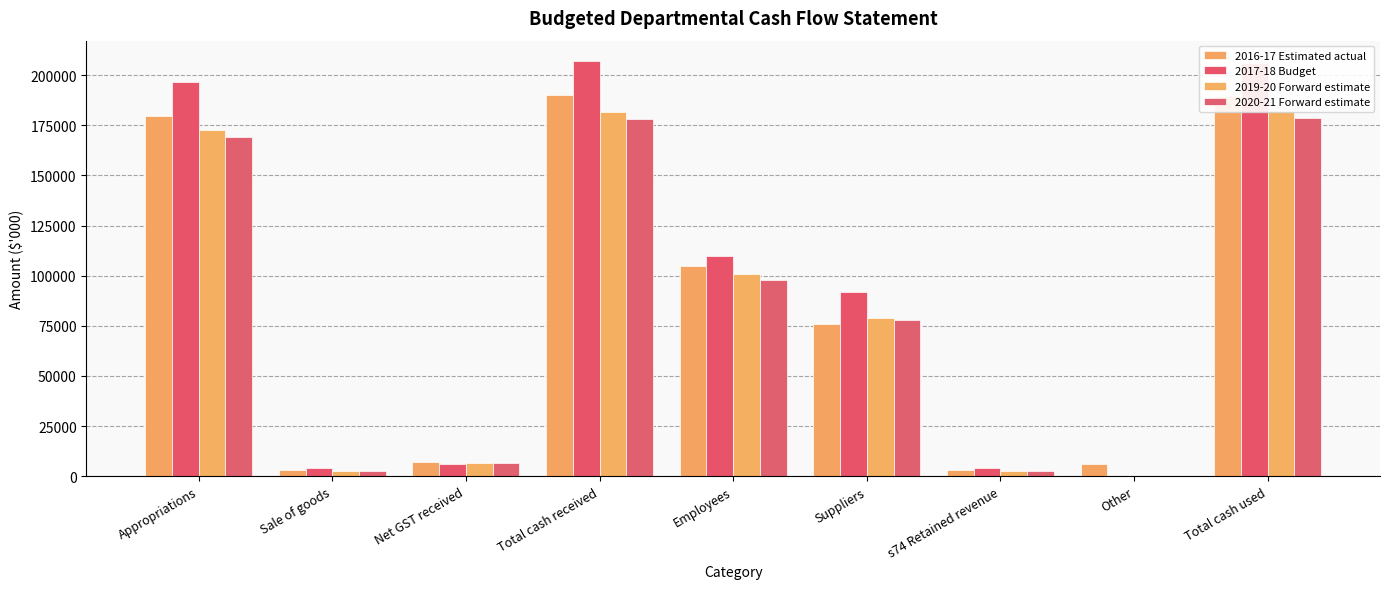

The value of 2019-20 Forward estimate at Total cash received is 181604. True or false?

True